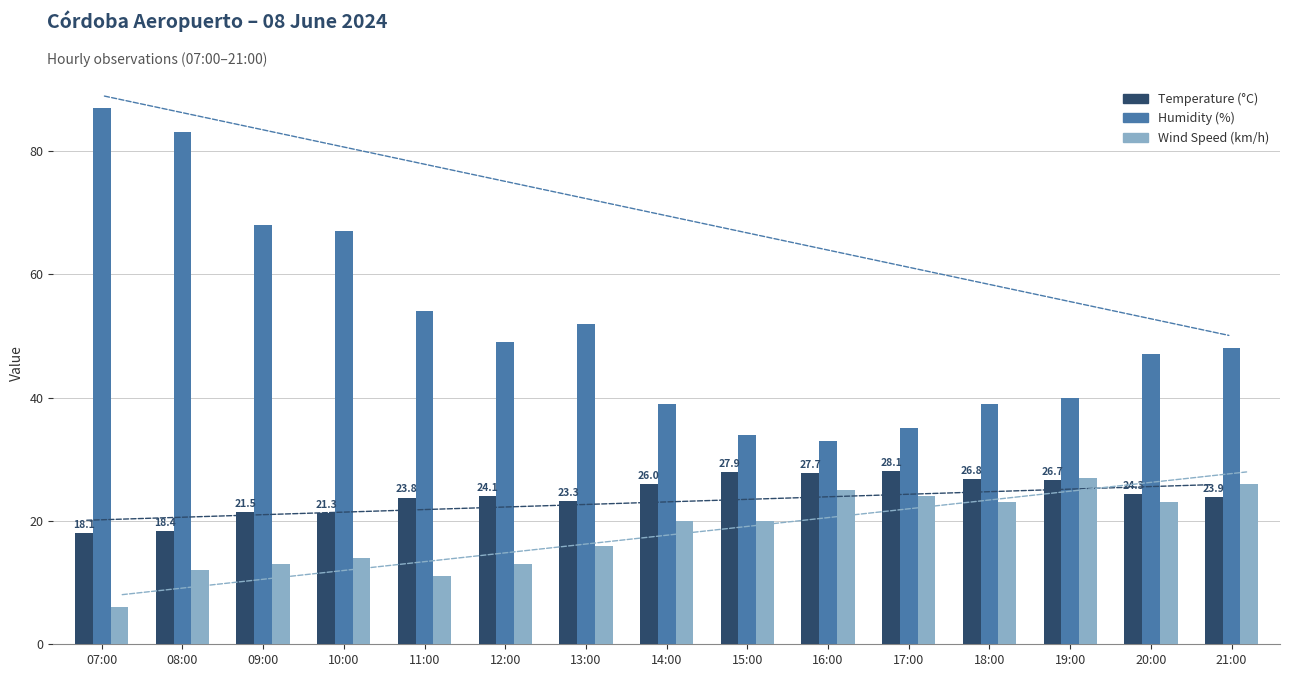

At how many categories does at least one series exceed 24?

15